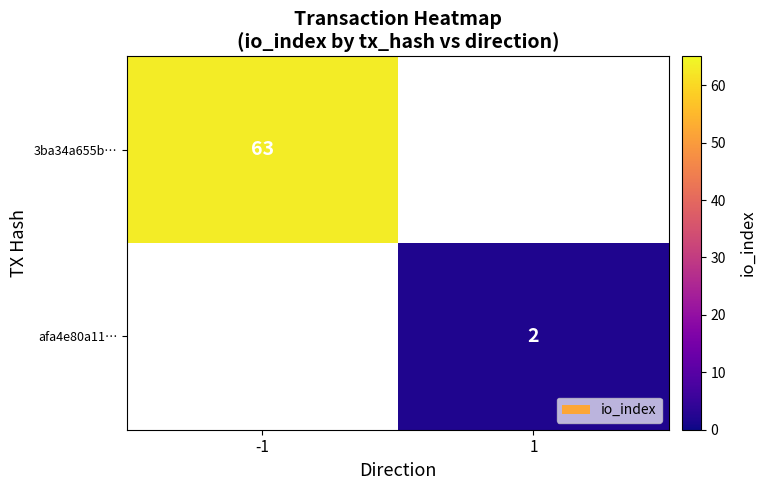

Between 1 and -1, which is larger?

-1